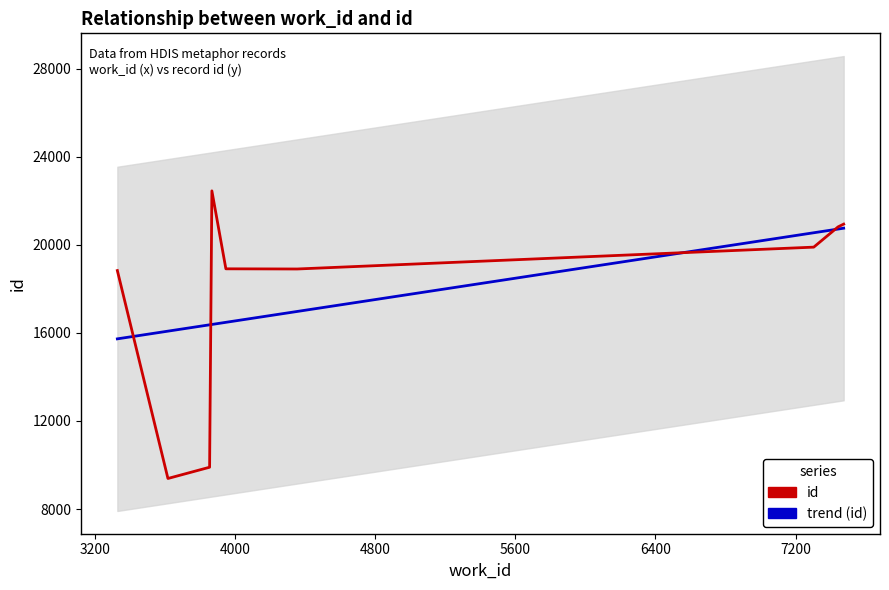

The value of id at 4000 is 13176.6. True or false?

False